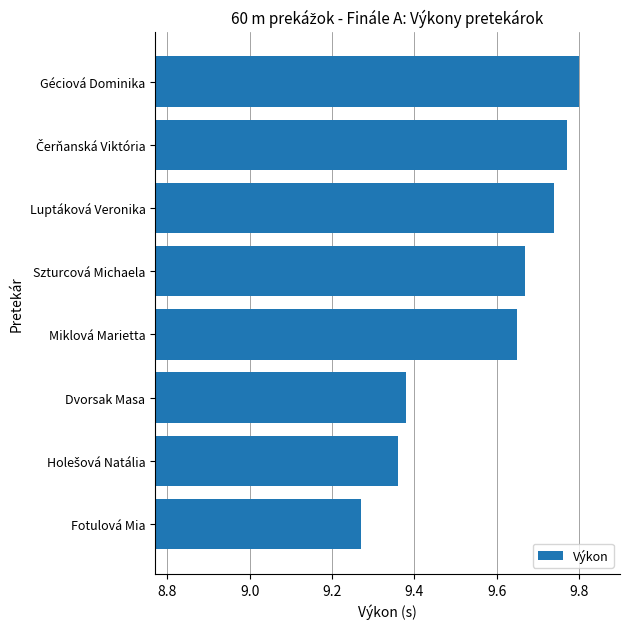

What is the difference between the second highest and second lowest values?

0.4